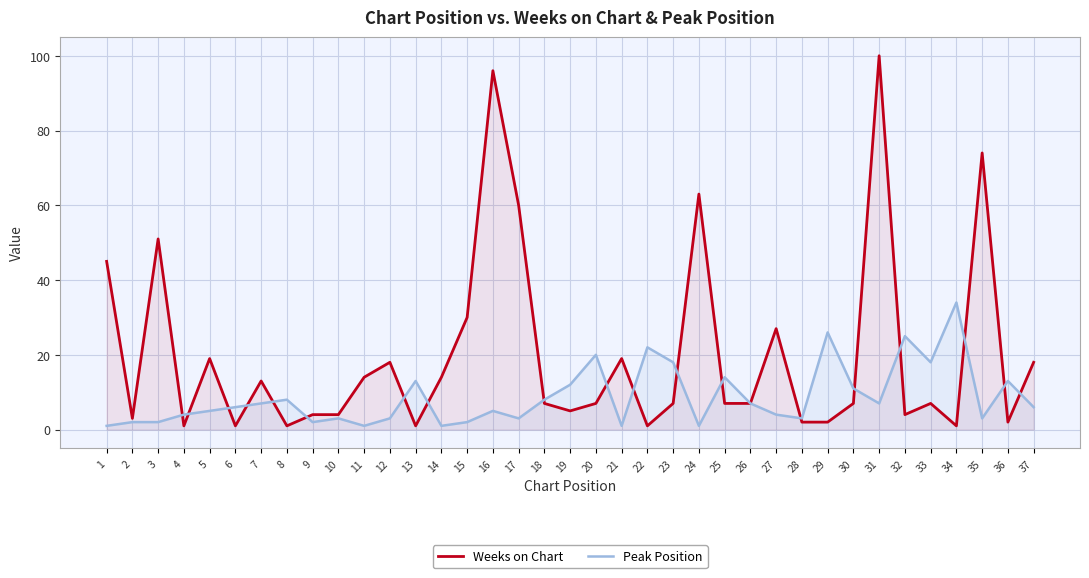

List the series in order of their overall mean, lowest first.

Peak Position, Weeks on Chart